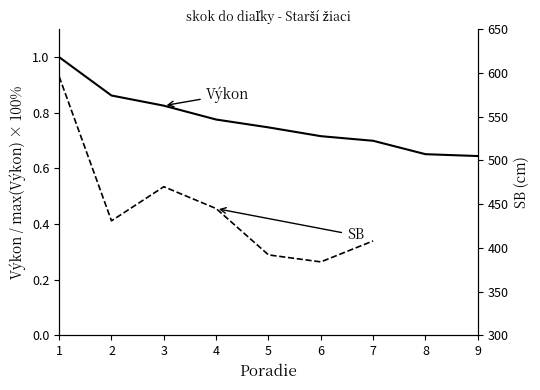

Rank the series at 4 from highest to lowest value.

SB, Výkon